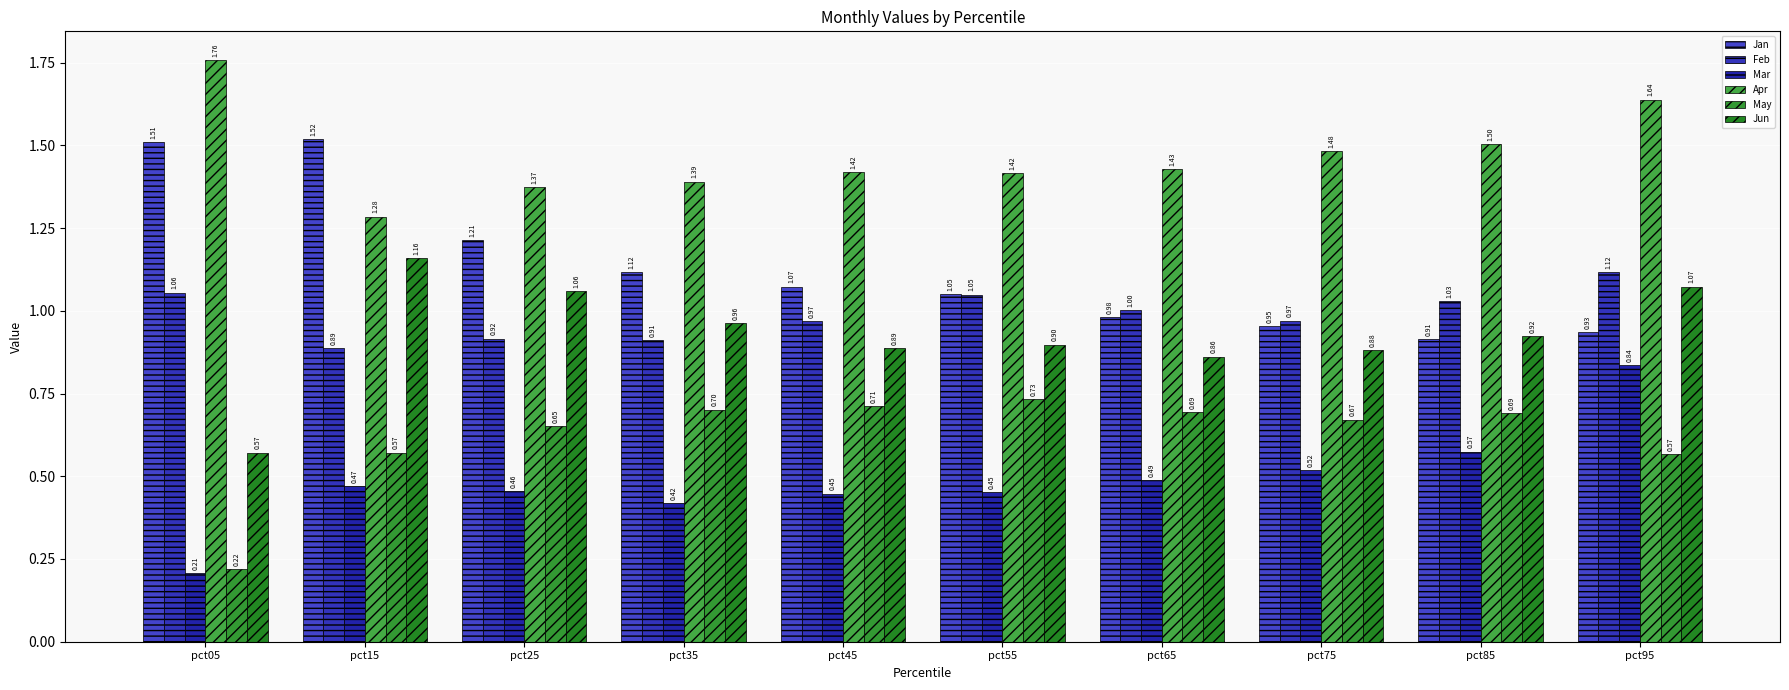

The Jan series shows 0.6 at pct15. True or false?

False